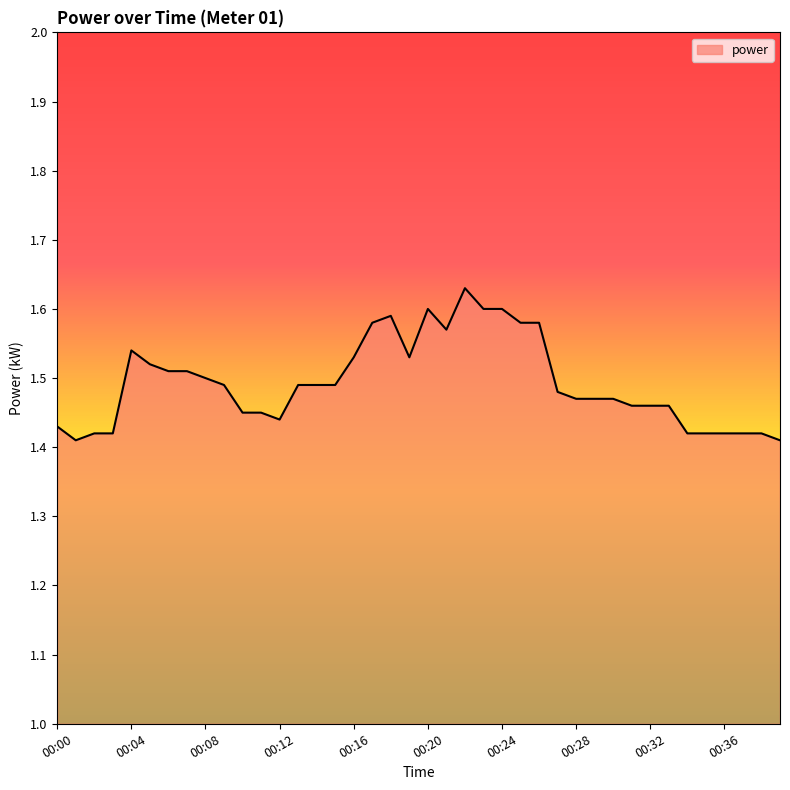

Does the chart display data point markers on the line(s)?

No